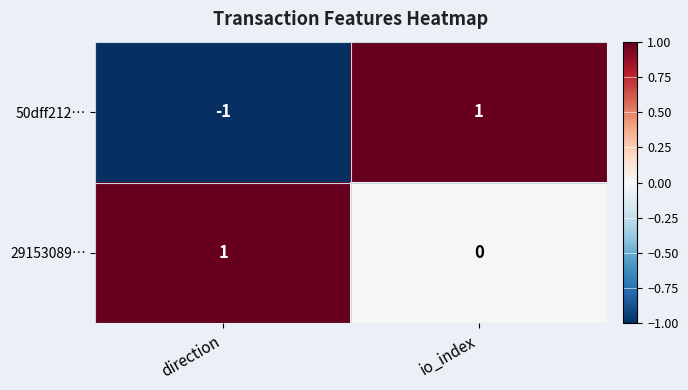

Between direction and io_index, which series saw the biggest shift?

50dff212…